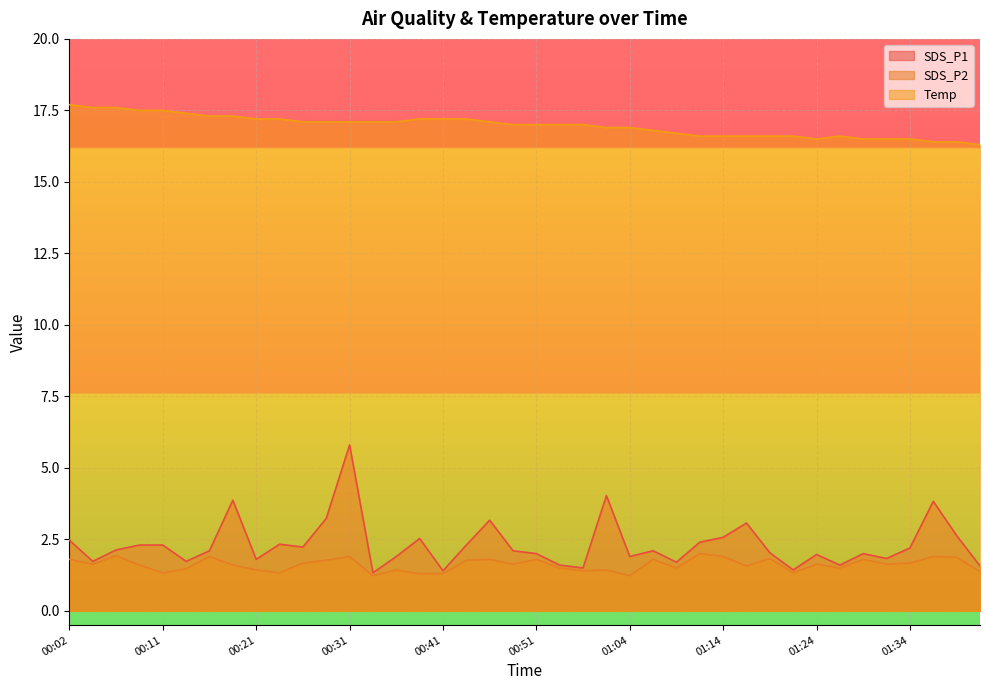

Reading left to right, what are all the values shown in this chart?

SDS_P1: 2.5	1.7	2.1	2.3	2.3	1.7	2.1	3.9	1.8	2.3	2.2	3.2	5.8	1.3	1.9	2.5	1.4	2.3	3.2	2.1	2.0	1.6	1.5	4.0	1.9	2.1	1.7	2.4	2.6	3.1	2.0	1.4	2.0	1.6	2.0	1.8	2.2	3.8	2.6	1.6
SDS_P2: 1.8	1.6	1.9	1.6	1.3	1.5	1.9	1.6	1.4	1.3	1.7	1.8	1.9	1.2	1.4	1.3	1.3	1.8	1.8	1.6	1.8	1.5	1.4	1.4	1.2	1.8	1.5	2.0	1.9	1.6	1.8	1.3	1.6	1.5	1.8	1.6	1.7	1.9	1.9	1.4
Temp: 17.7	17.6	17.6	17.5	17.5	17.4	17.3	17.3	17.2	17.2	17.1	17.1	17.1	17.1	17.1	17.2	17.2	17.2	17.1	17.0	17.0	17.0	17.0	16.9	16.9	16.8	16.7	16.6	16.6	16.6	16.6	16.6	16.5	16.6	16.5	16.5	16.5	16.4	16.4	16.3